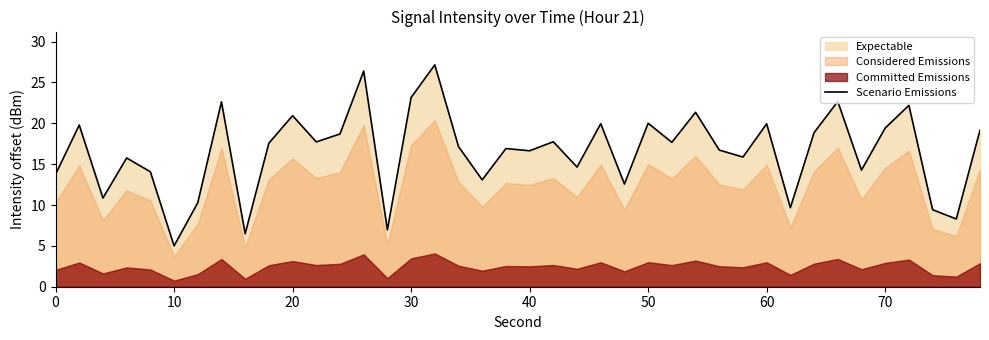

Which category has the lowest value in the Scenario Emissions series?

10